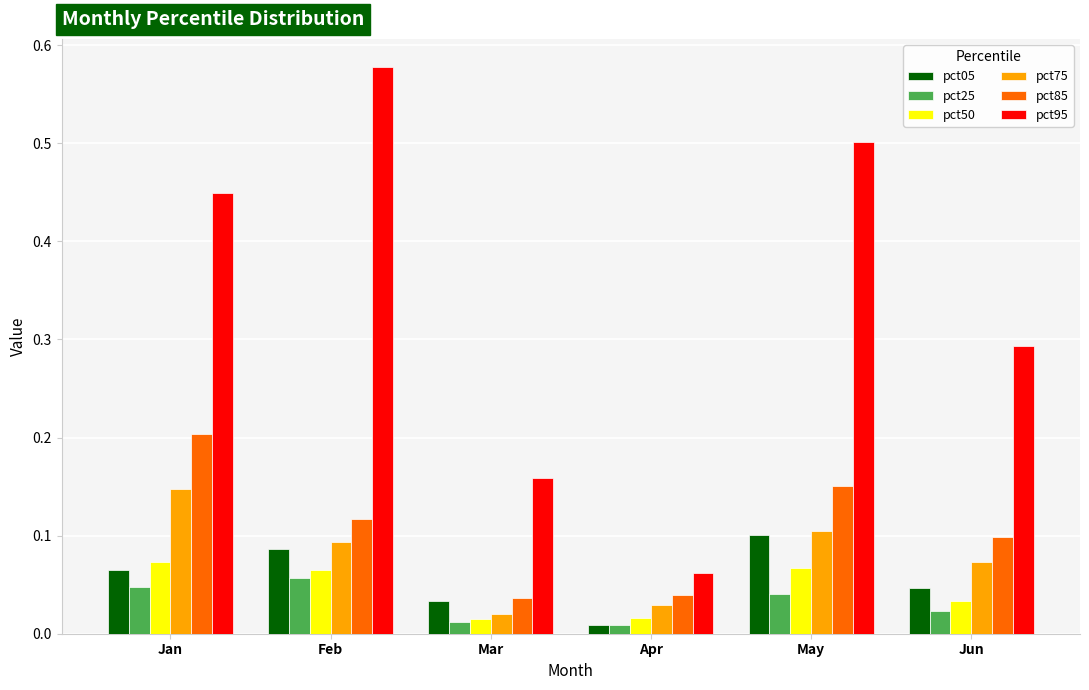

Count the pct75 values in the range 0 to 1.

6